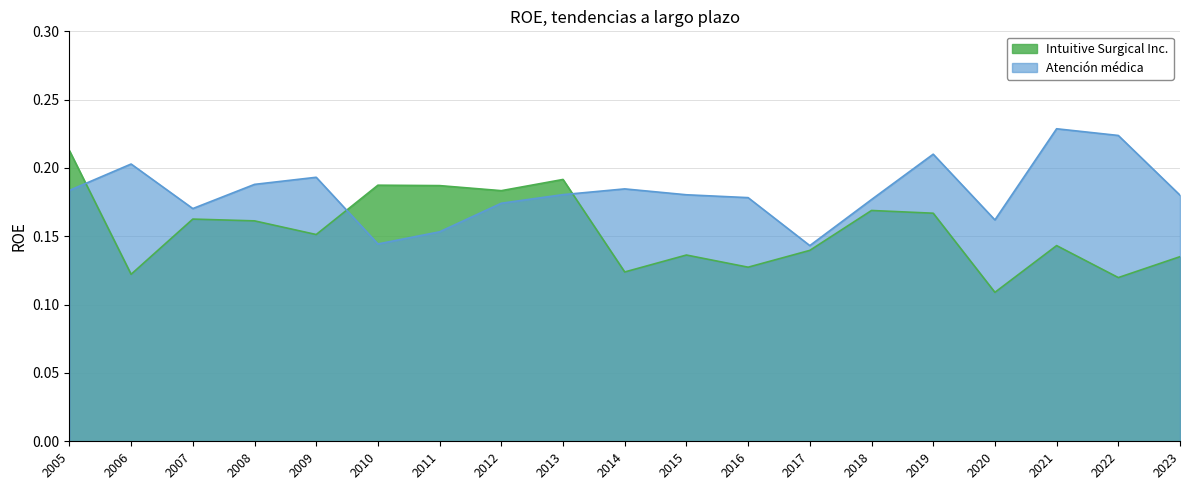

At which label is Atención médica closest to 0?

2017